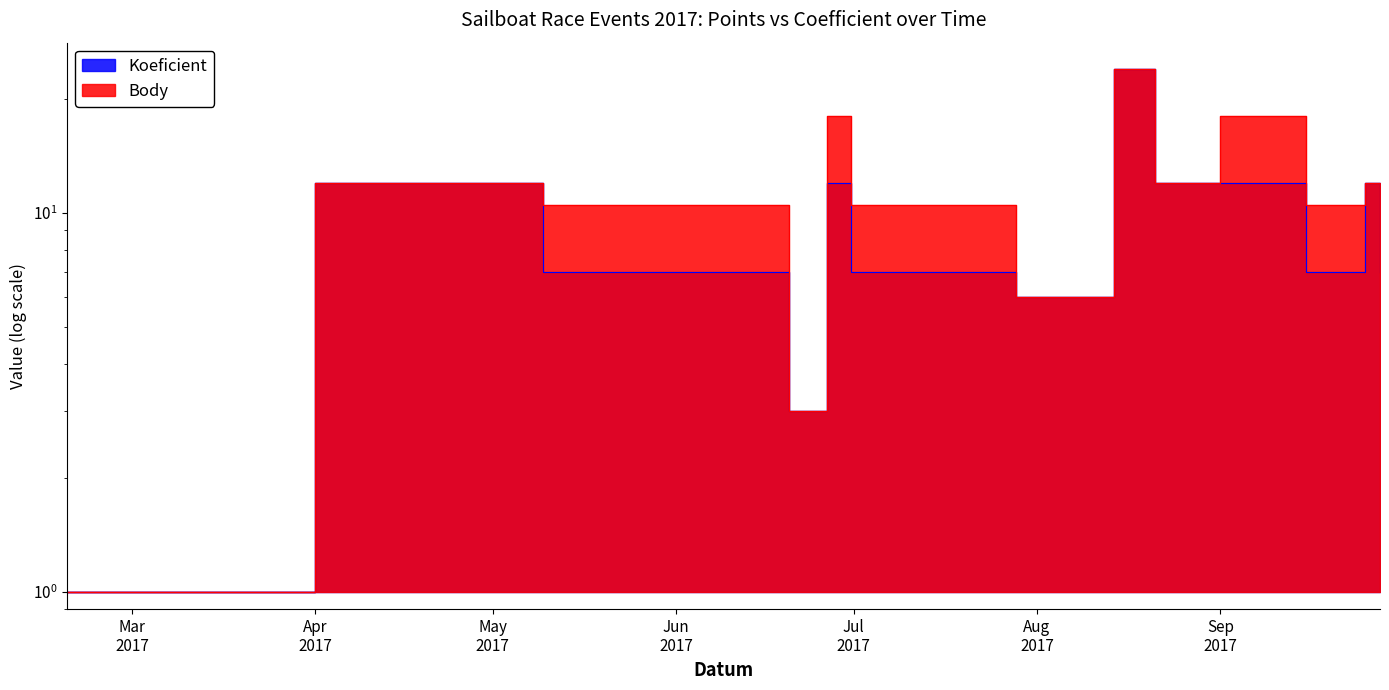

Reading left to right, list all the values displayed in this chart.

Body: 1.0	1.0	12.0	10.5	10.5	10.5	3.0	18.0	10.5	10.5	10.5	6.0	24.0	12.0	18.0	10.5	12.0	7.0
Koeficient: 1.0	1.0	12.0	7.0	7.0	7.0	3.0	12.0	7.0	7.0	7.0	6.0	24.0	12.0	12.0	7.0	12.0	7.0